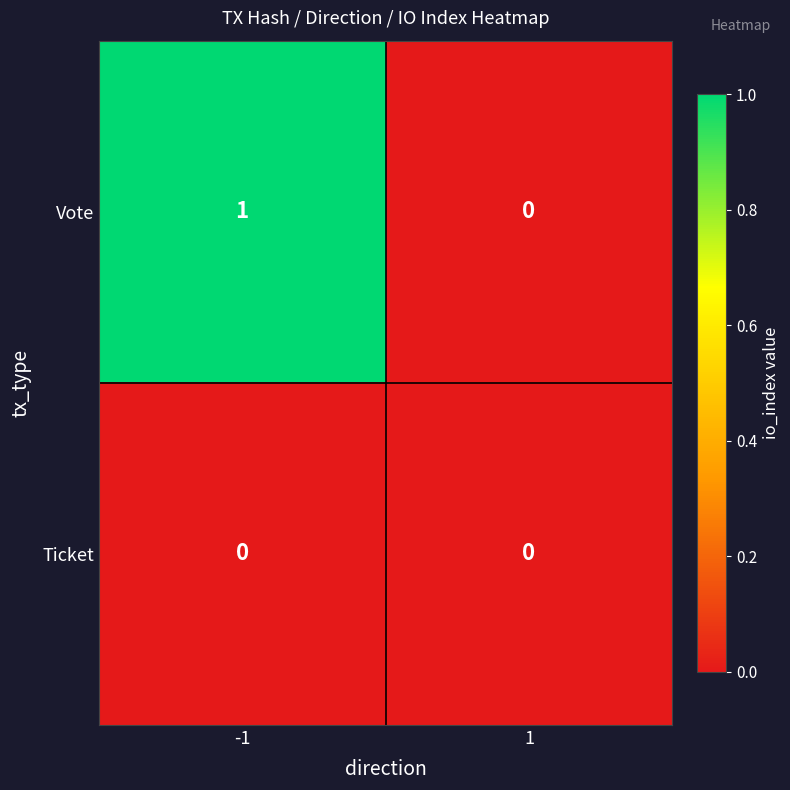

Which series has the widest spread of values?

Vote